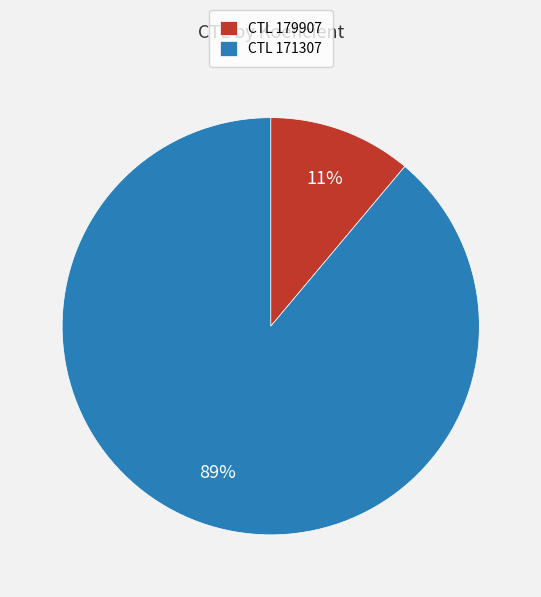

Which category has the smallest portion of the pie?

CTL 179907